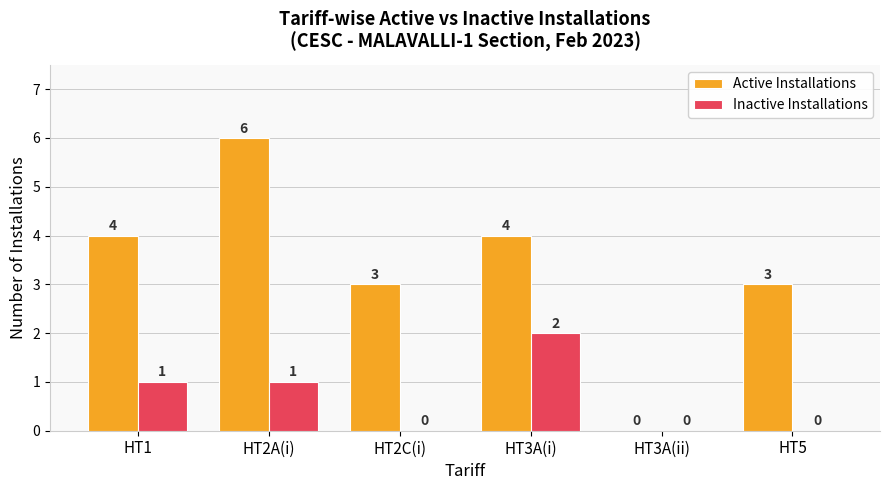

What are all the series names shown in the legend?

Active Installations, Inactive Installations